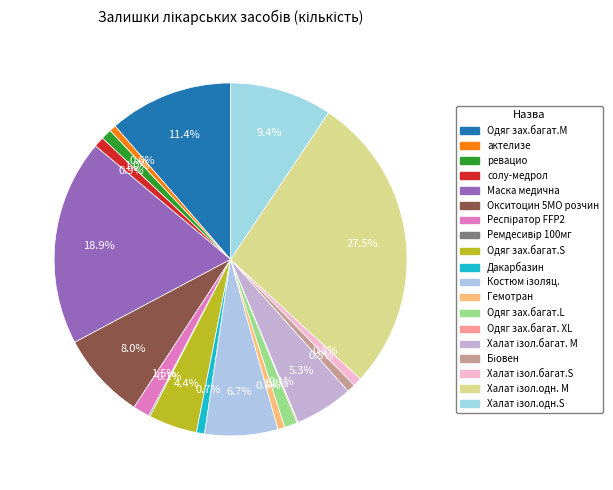

The Одяг зах.багат.L slice represents 11% of the pie. True or false?

False